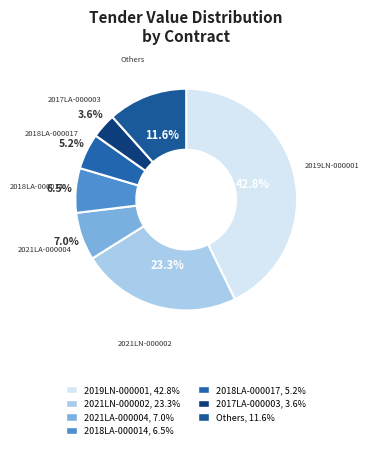

How many segments does this pie chart have?

7